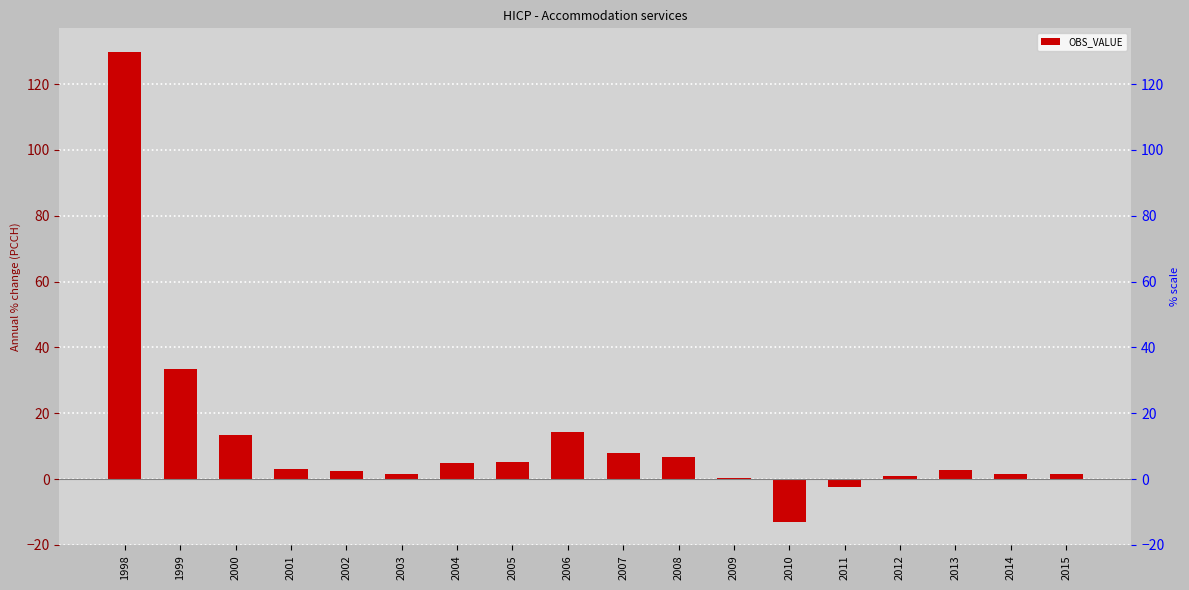

Rank the categories by value from lowest to highest.

2010, 2011, 2009, 2012, 2014, 2015, 2003, 2002, 2013, 2001, 2004, 2005, 2008, 2007, 2000, 2006, 1999, 1998